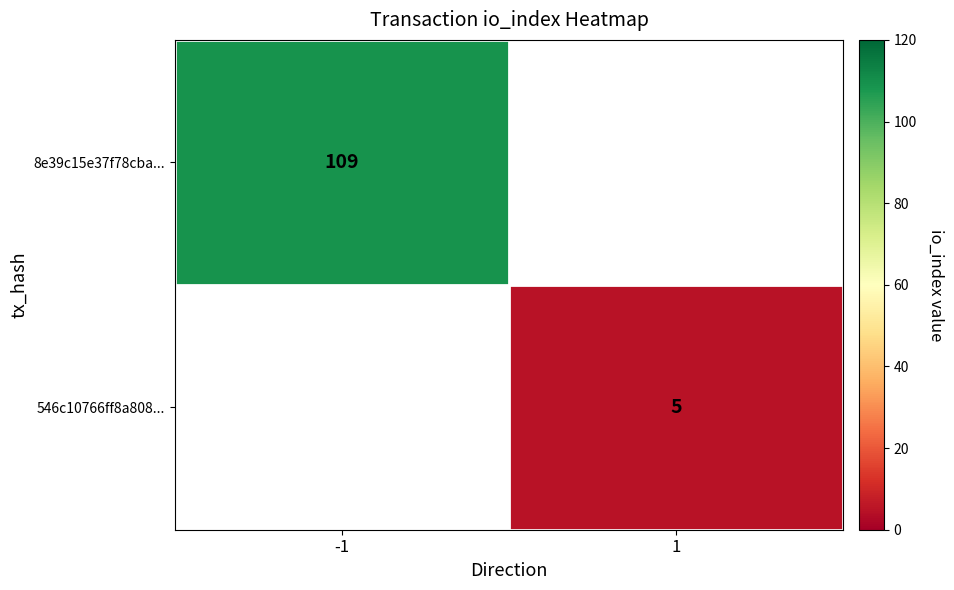

The value of 546c10766ff8a808... at 1 is 8. True or false?

False